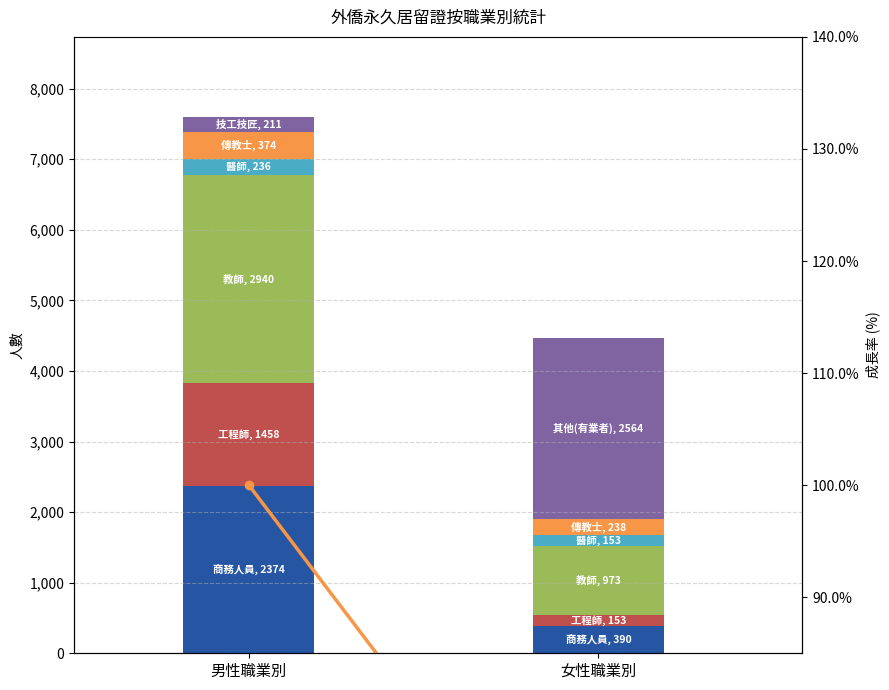

At which category does the chart reach its minimum across all series?

女性職業別